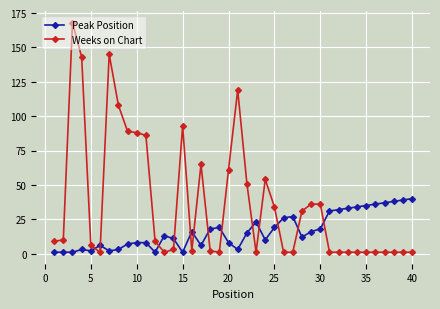

What is the difference between the maximum and second lowest values in the Weeks on Chart series?

167